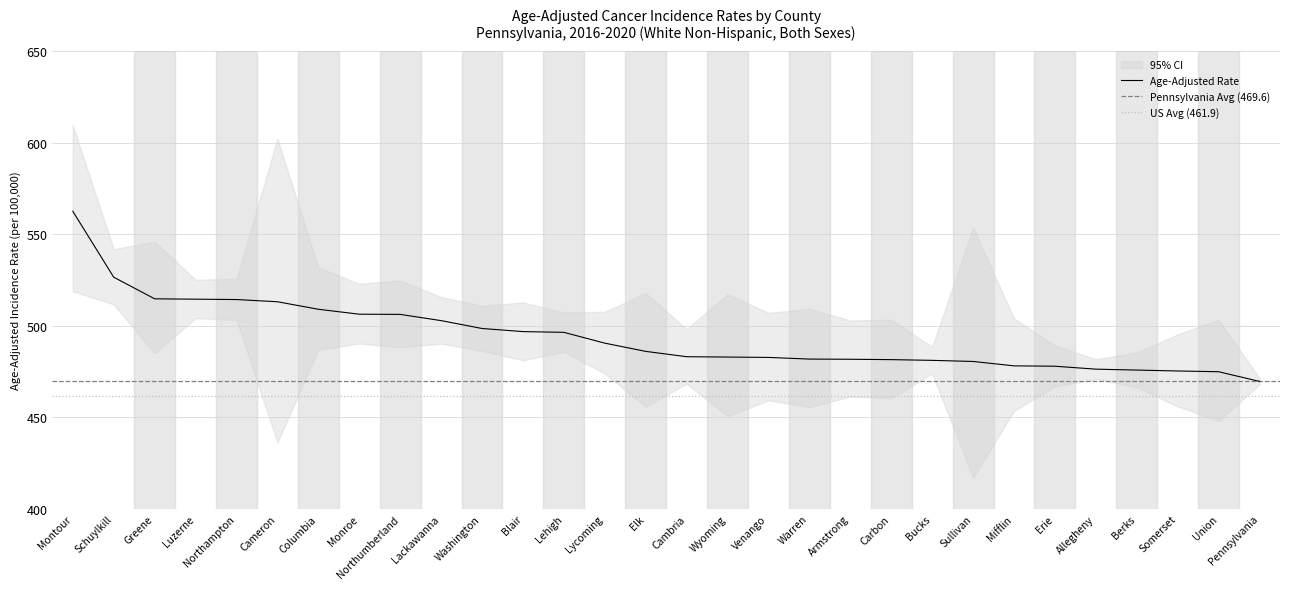

What is the value of the 2nd point from the left?

526.5